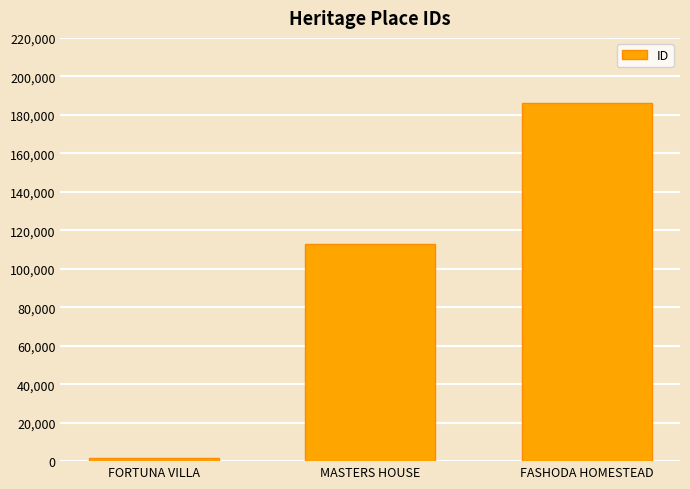

List the labels in order of value, smallest first.

FORTUNA VILLA, MASTERS HOUSE, FASHODA HOMESTEAD